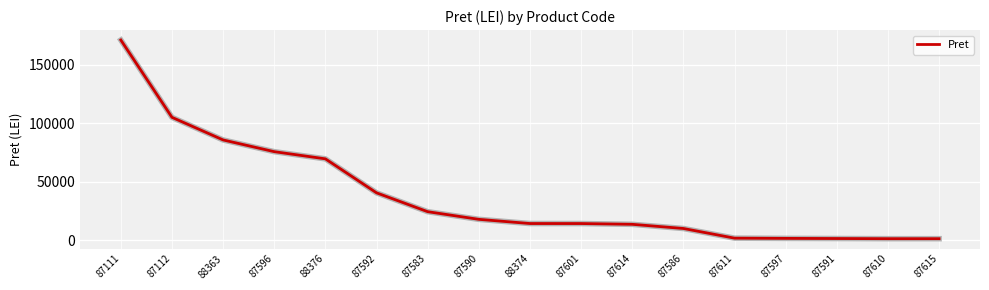

Count the number of data series in this chart.

1